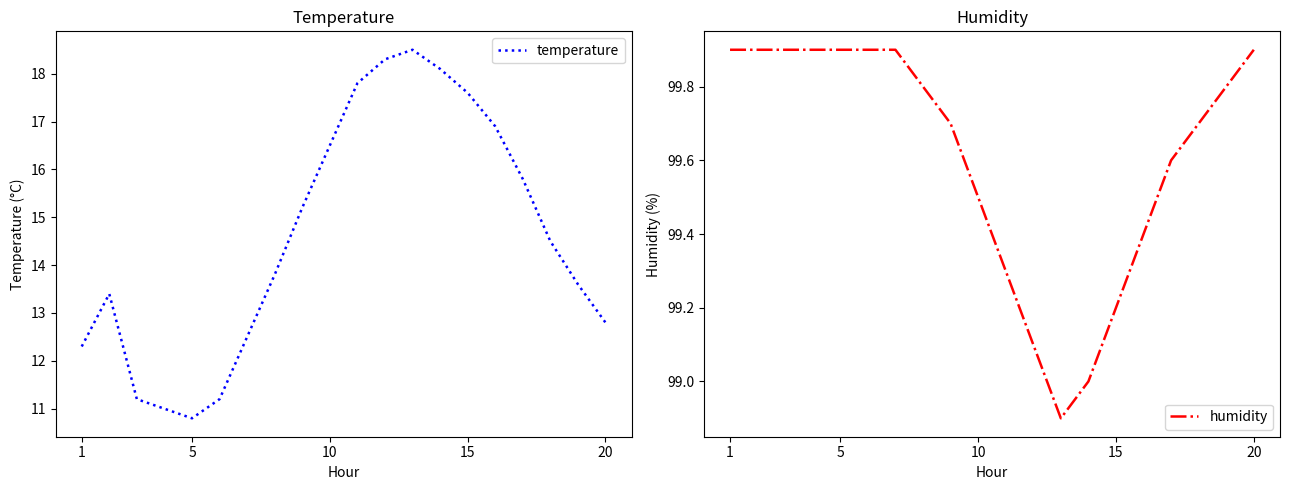

Which category has the highest value in the humidity series?

1